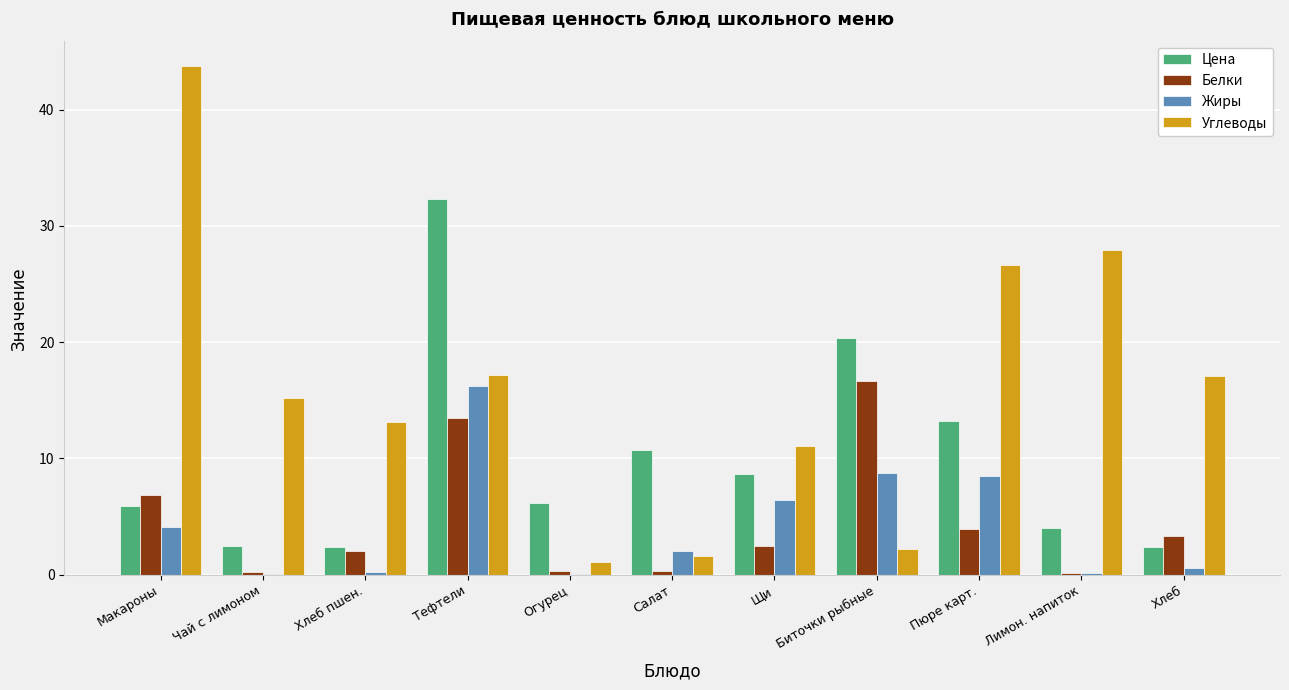

What value does the Цена series have at Макароны?

6.0